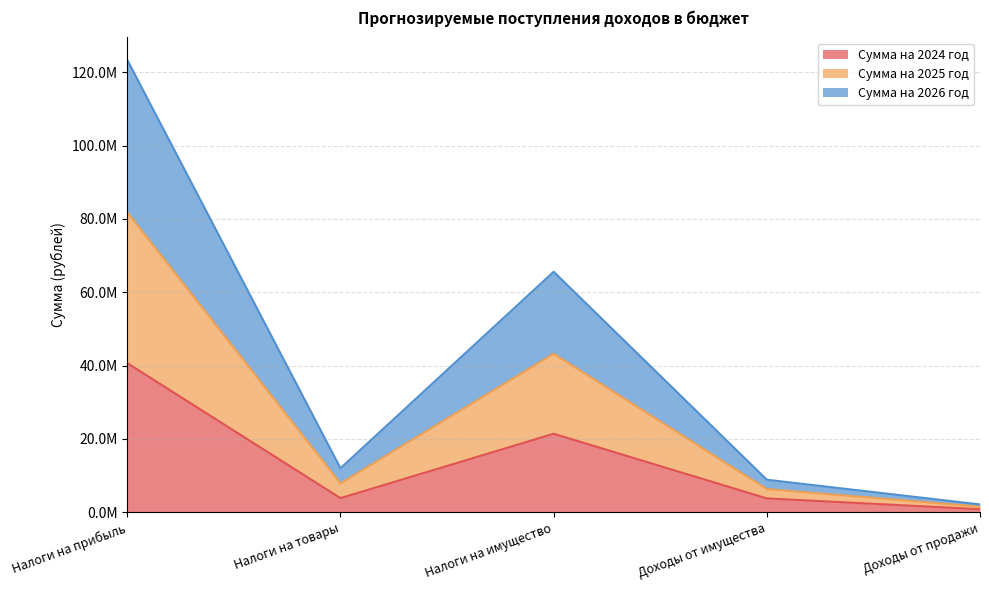

What is the value of the Сумма на 2026 год point at the 5th from the left?

1514300